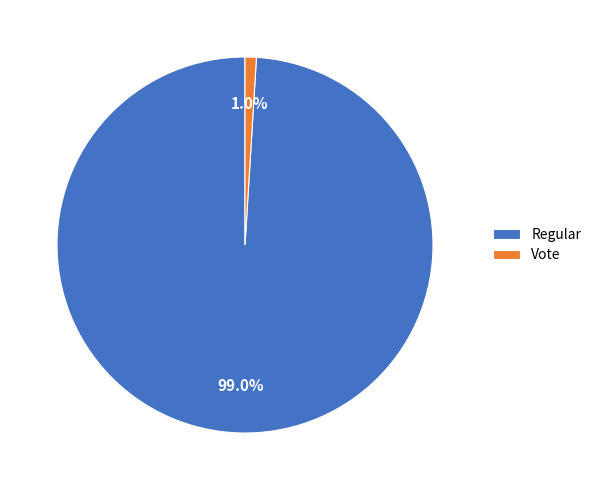

What percentage is NOT represented by Regular?

1.0%